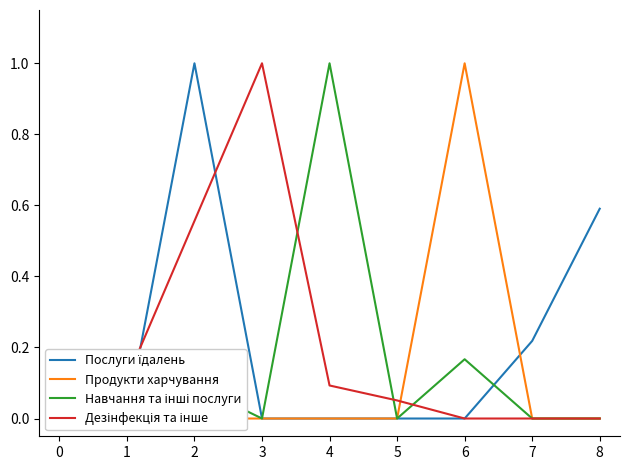

What value does the Дезінфекція та інше series have at 1?

0.1